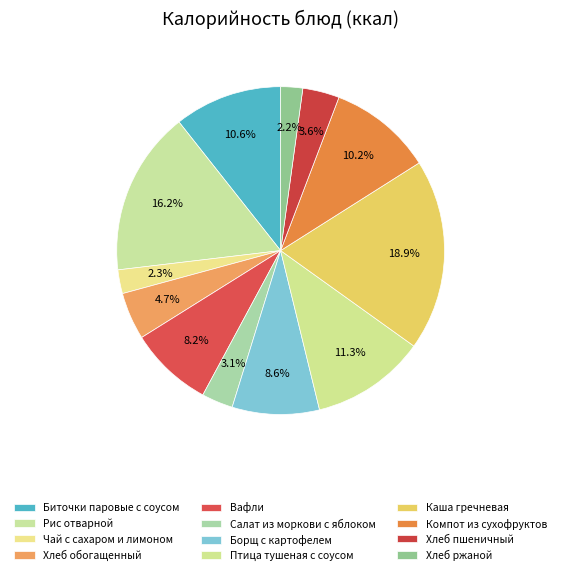

Is it true that Компот из сухофруктов is 10% of the pie?

True